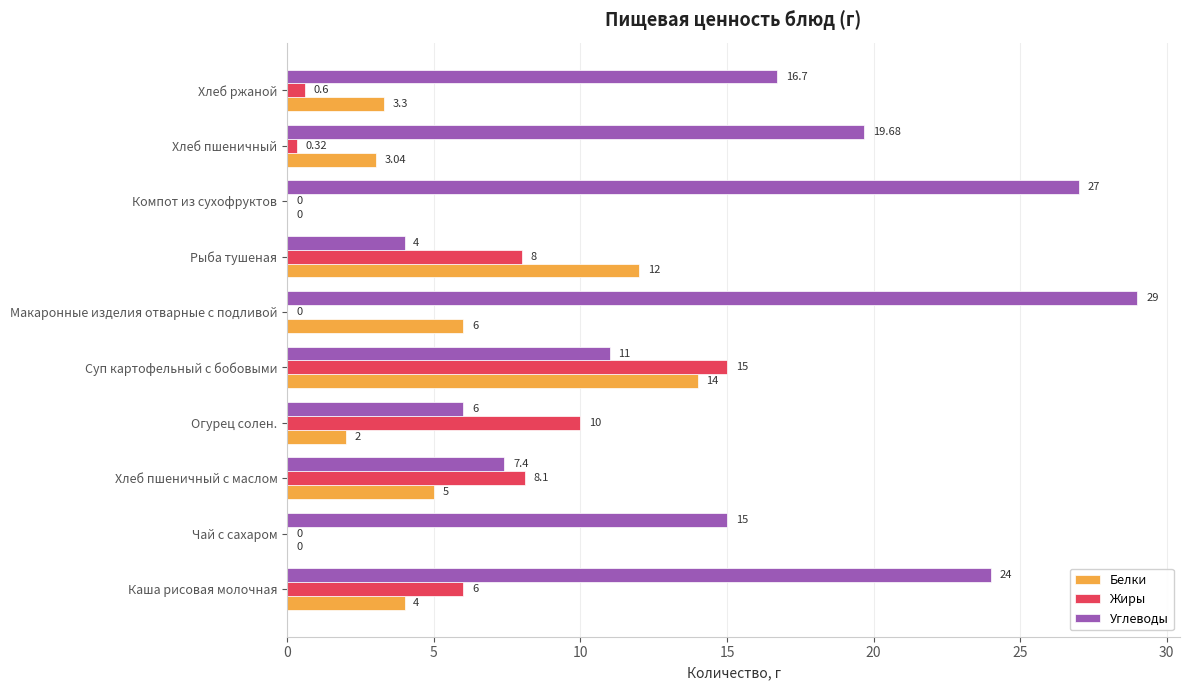

Is the value of Жиры at Компот из сухофруктов greater than the value of Белки at Суп картофельный с бобовыми?

No